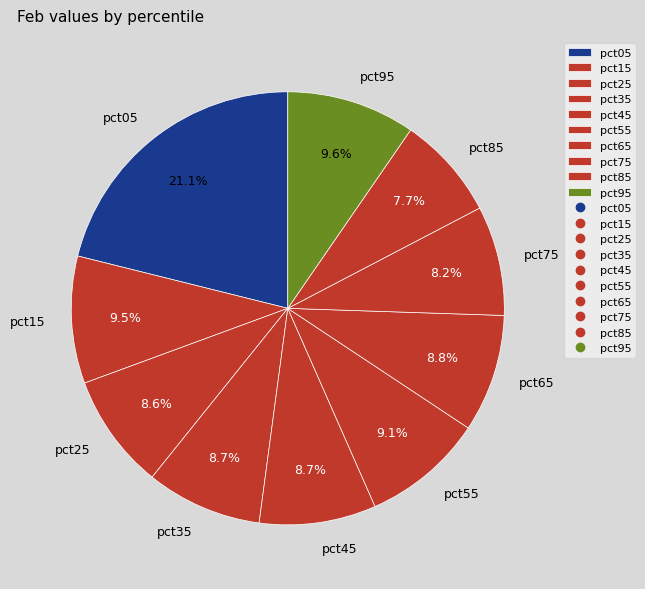

The pct85 slice represents 8% of the pie. True or false?

True